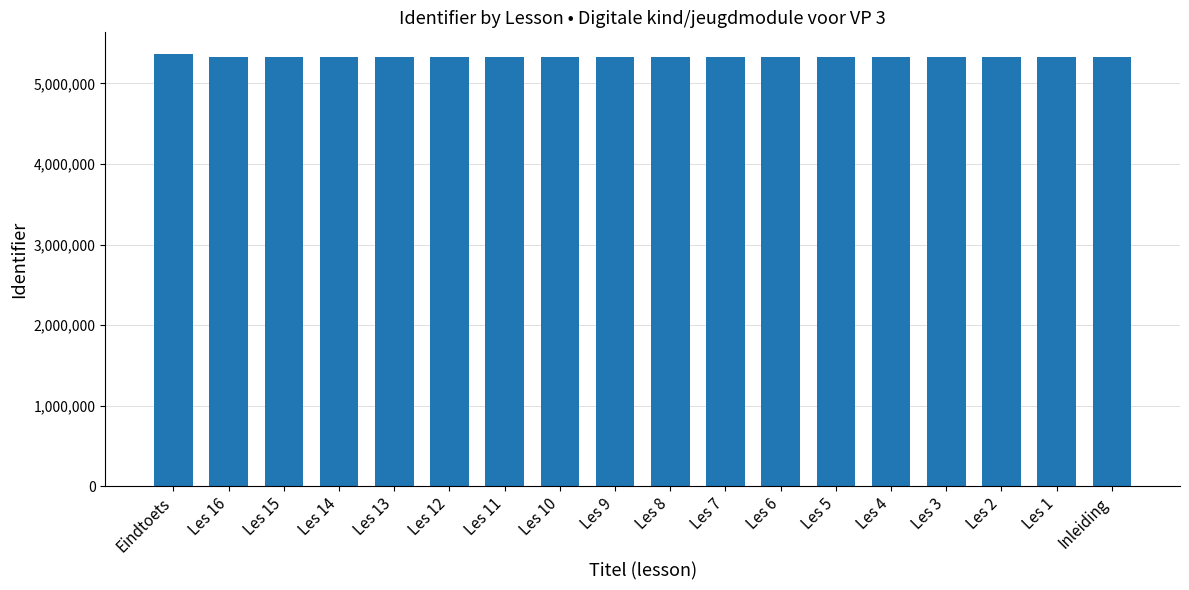

What is the difference between the second highest and minimum values?

2272